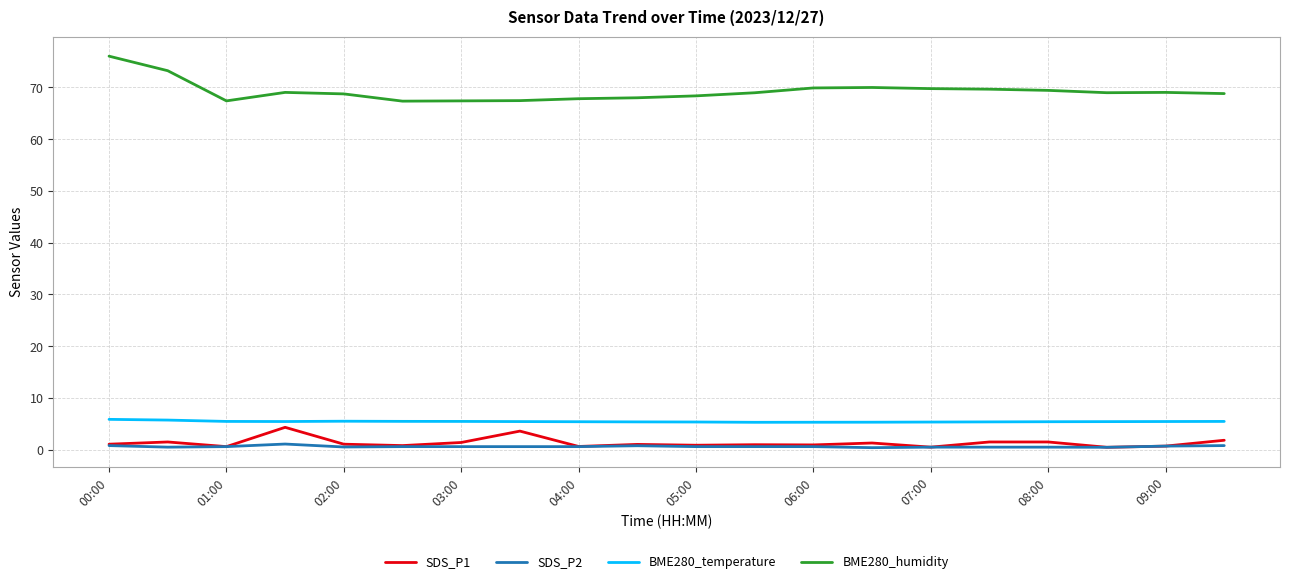

Which series has the largest total across all categories?

BME280_humidity